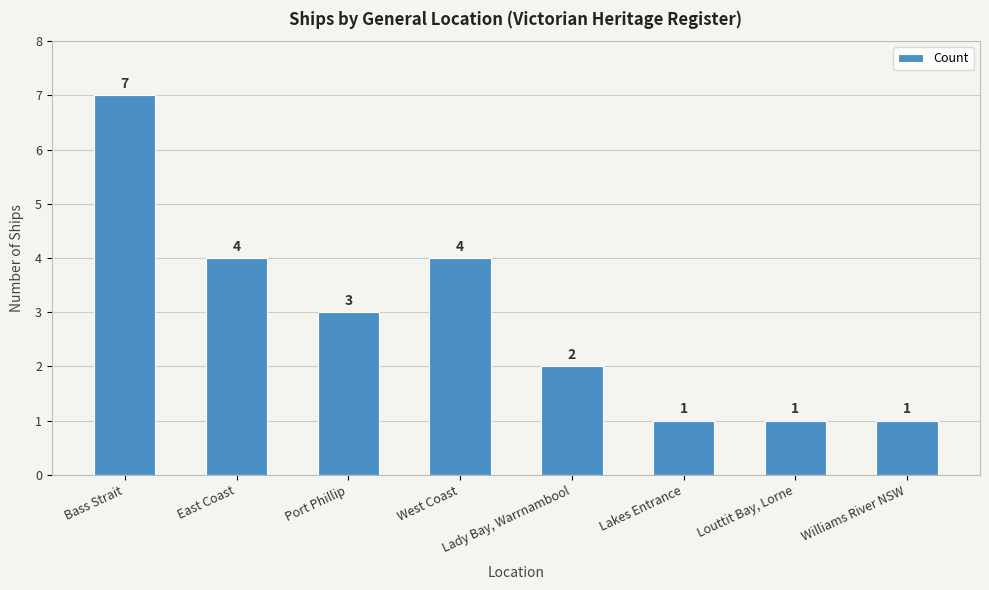

What is the maximum value shown in the chart?

7